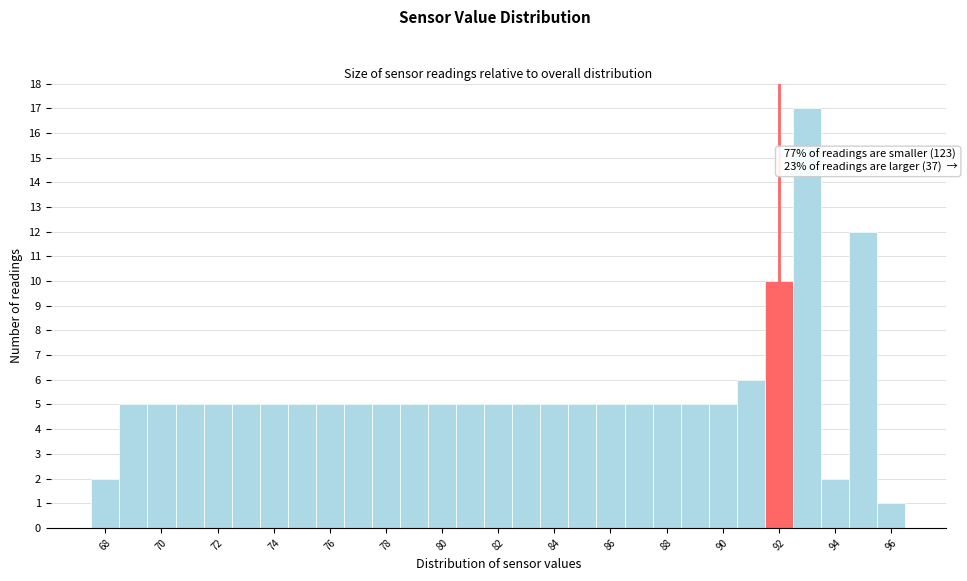

Which range on the x-axis has the tallest bar?

92.5 to 93.5